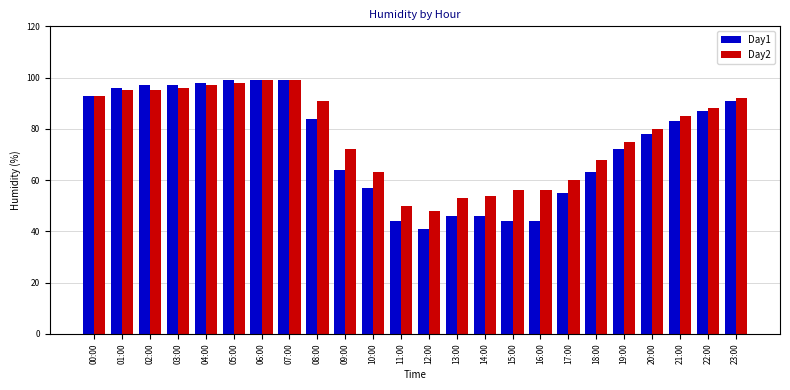

True or false: Day1 has a value of 57 at 10:00.

True